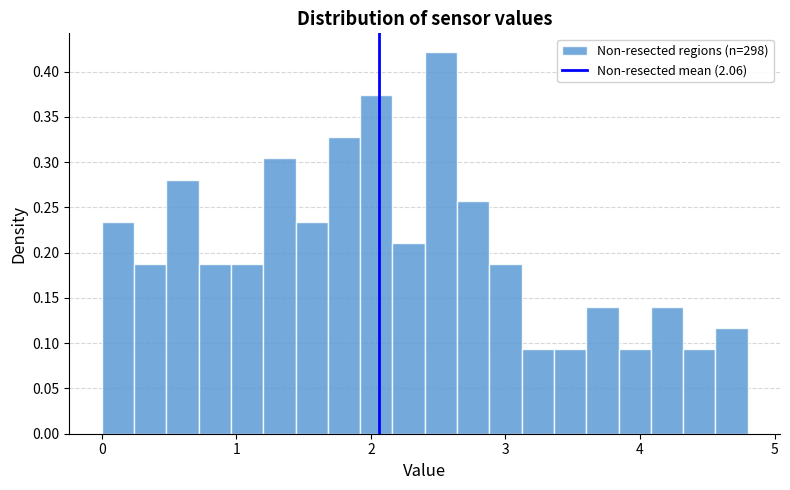

Around what value on the x-axis is the tallest bar? Give the approximate position of its centre, as read against the axis.

2.5